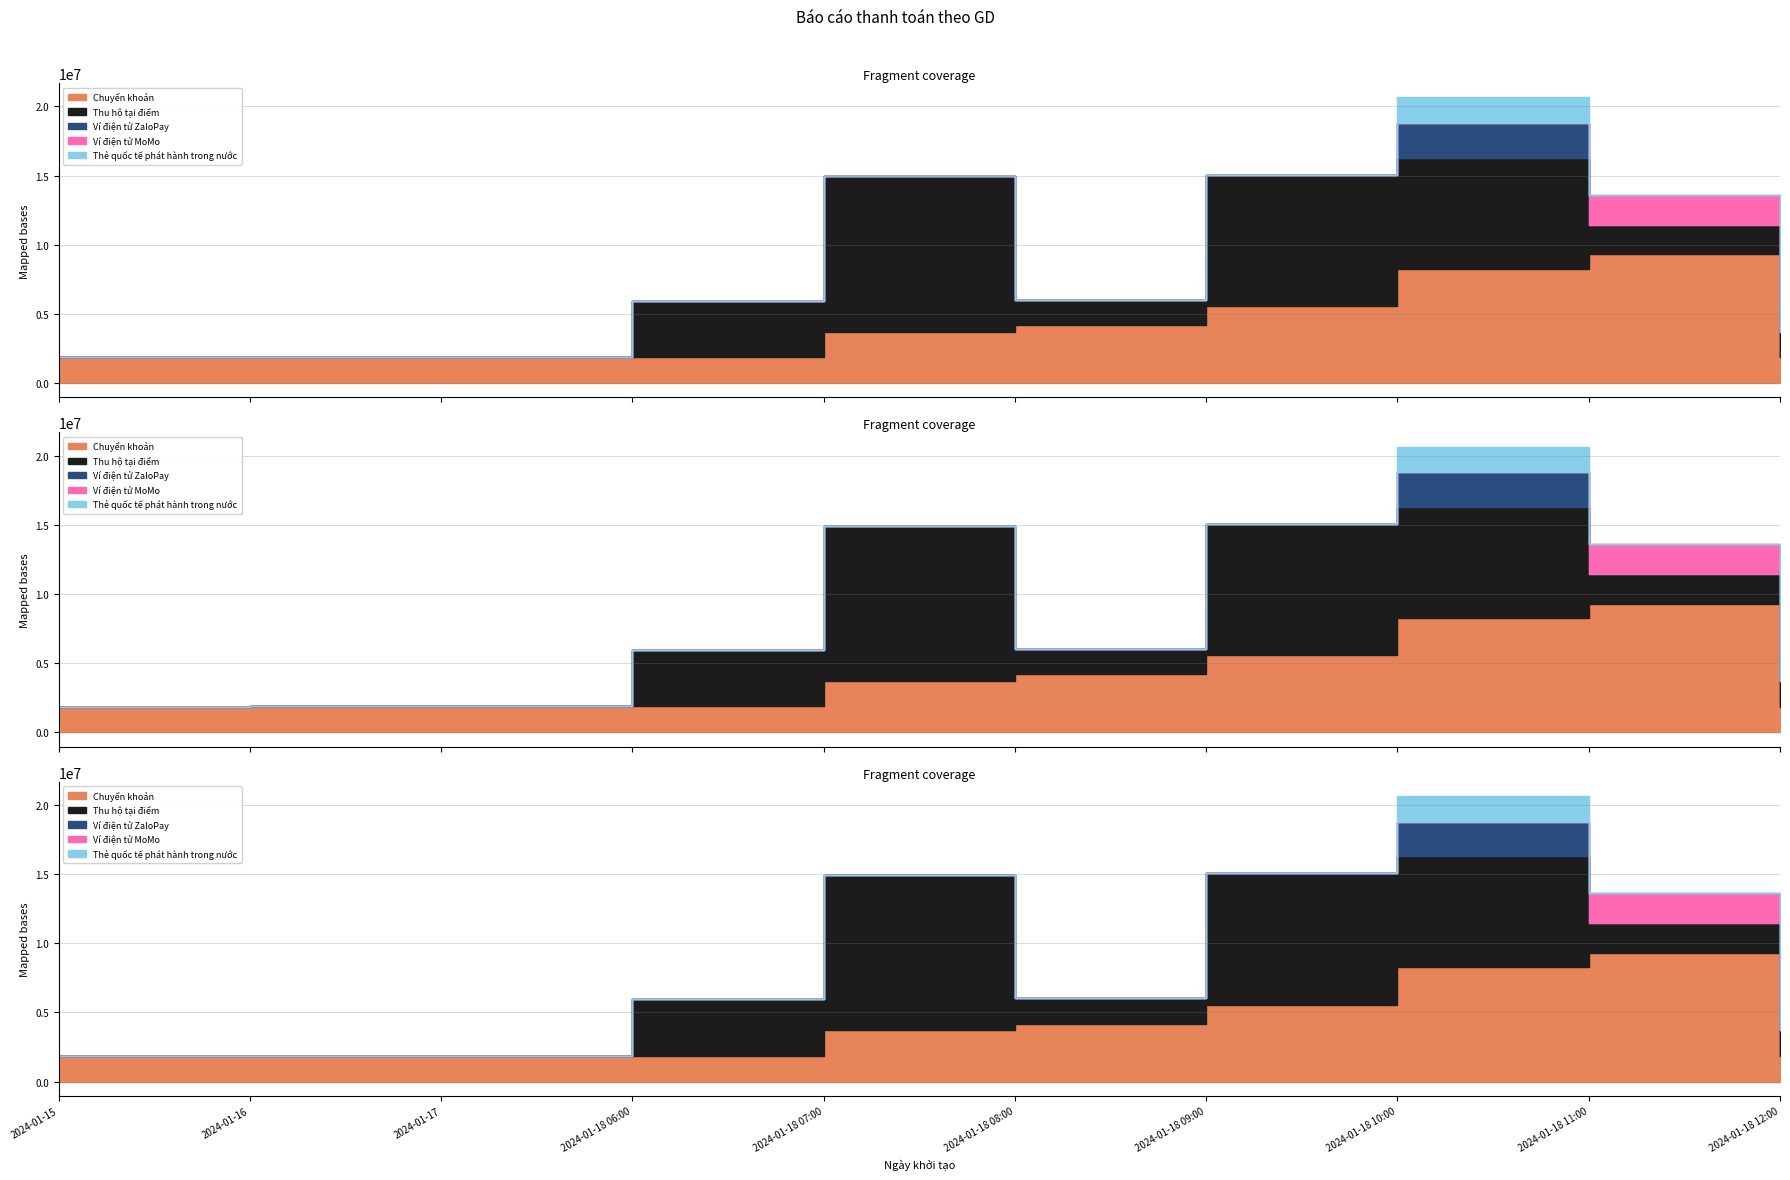

Reading left to right, extract all data points from this chart.

Chuyển khoản: 2024-01-15=1855000	2024-01-16=1885000	2024-01-17=1885000	2024-01-18 06:00=1885000	2024-01-18 07:00=3710000	2024-01-18 08:00=4185000	2024-01-18 09:00=5565000	2024-01-18 10:00=8255000	2024-01-18 11:00=9310000	2024-01-18 12:00=1855000
Thu hộ tại điểm: 2024-01-15=0	2024-01-16=0	2024-01-17=0	2024-01-18 06:00=4085500	2024-01-18 07:00=11235500	2024-01-18 08:00=1855000	2024-01-18 09:00=9480000	2024-01-18 10:00=8040500	2024-01-18 11:00=2145500	2024-01-18 12:00=1855000
Ví điện tử ZaloPay: 2024-01-15=0	2024-01-16=0	2024-01-17=0	2024-01-18 06:00=0	2024-01-18 07:00=0	2024-01-18 08:00=0	2024-01-18 09:00=0	2024-01-18 10:00=2490500	2024-01-18 11:00=0	2024-01-18 12:00=0
Ví điện tử MoMo: 2024-01-15=0	2024-01-16=0	2024-01-17=0	2024-01-18 06:00=0	2024-01-18 07:00=0	2024-01-18 08:00=0	2024-01-18 09:00=0	2024-01-18 10:00=0	2024-01-18 11:00=2145500	2024-01-18 12:00=0
Thẻ quốc tế phát hành trong nước: 2024-01-15=0	2024-01-16=0	2024-01-17=0	2024-01-18 06:00=0	2024-01-18 07:00=0	2024-01-18 08:00=0	2024-01-18 09:00=0	2024-01-18 10:00=1855000	2024-01-18 11:00=0	2024-01-18 12:00=0